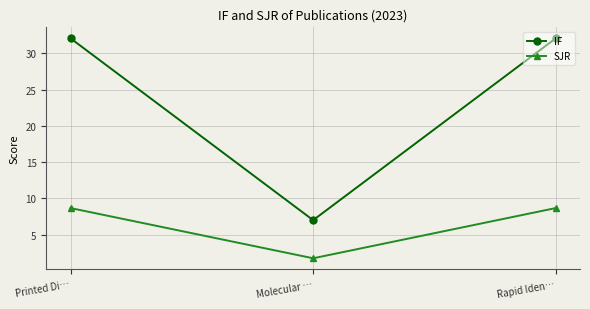

What are all the series names shown in the legend?

IF, SJR